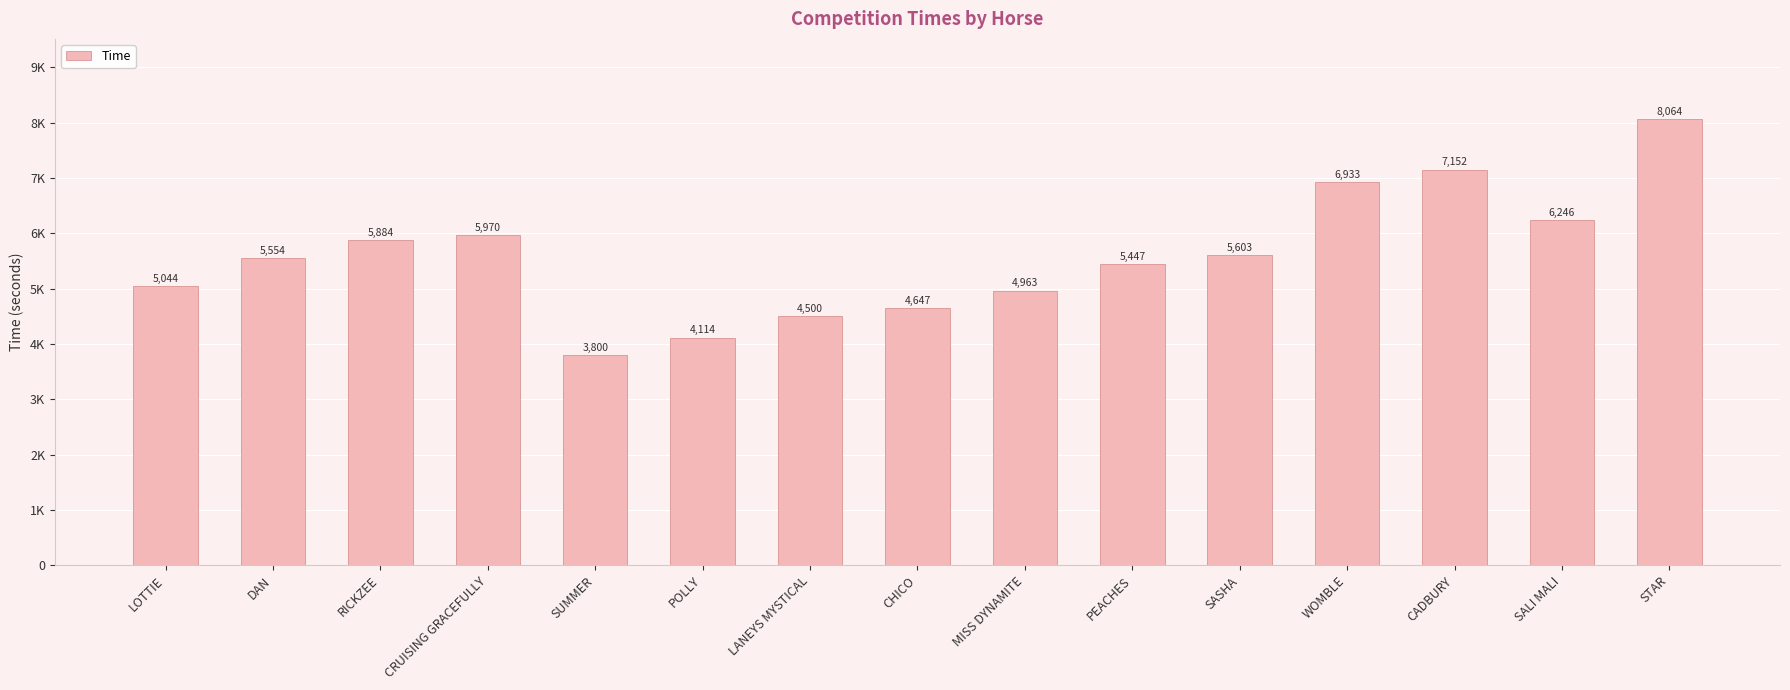

Does the chart contain any negative values?

No